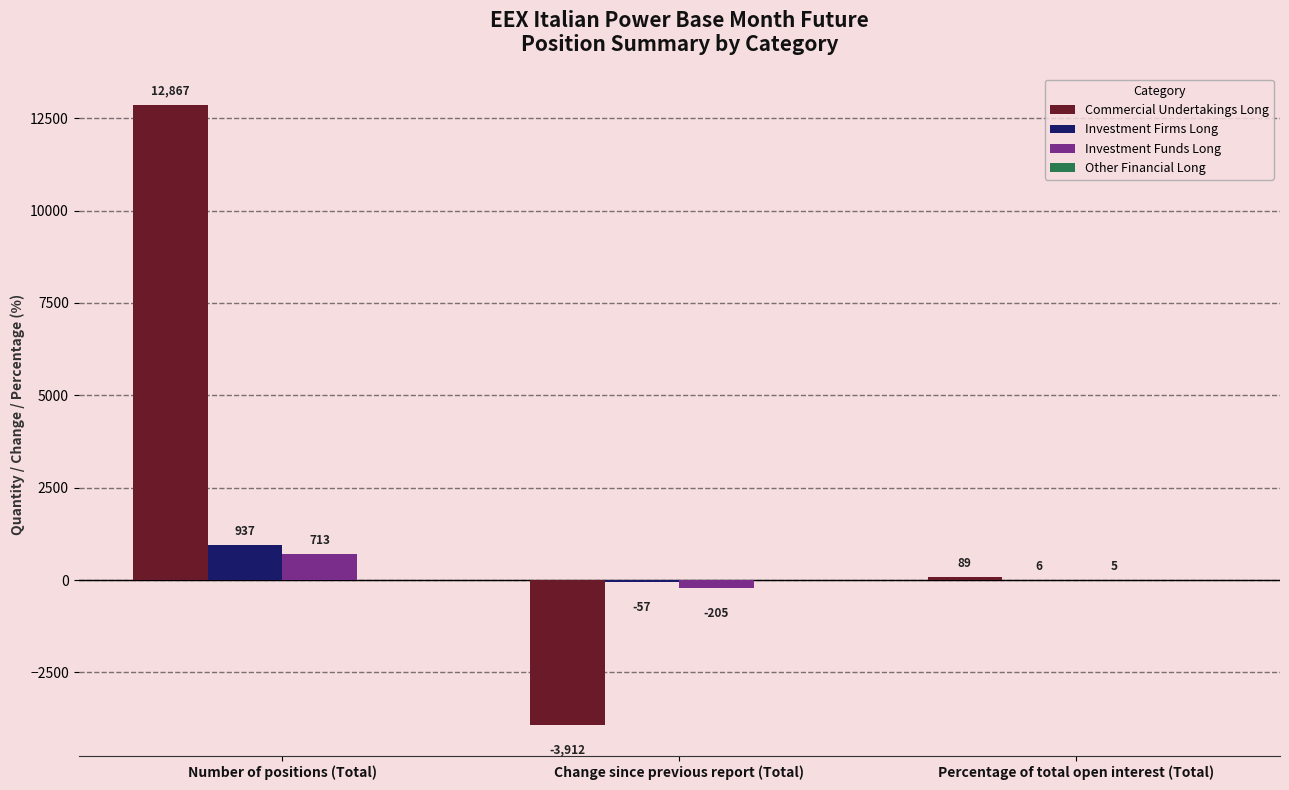

At which label does Investment Funds Long first exceed 4?

Number of positions (Total)